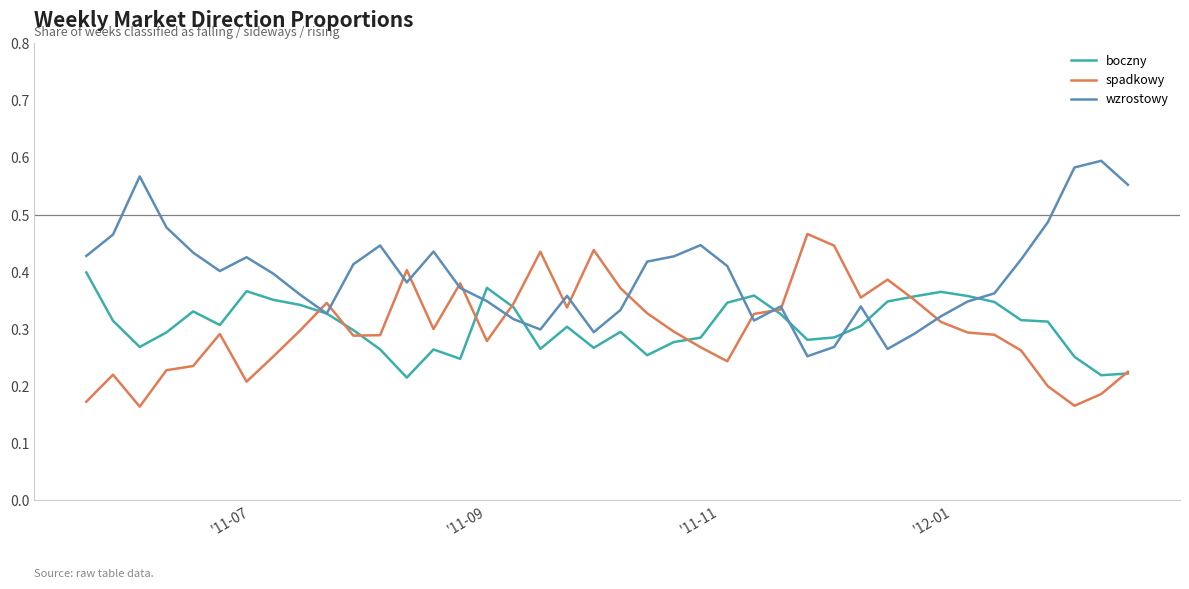

Rank the series by their maximum value, from lowest to highest.

boczny, spadkowy, wzrostowy